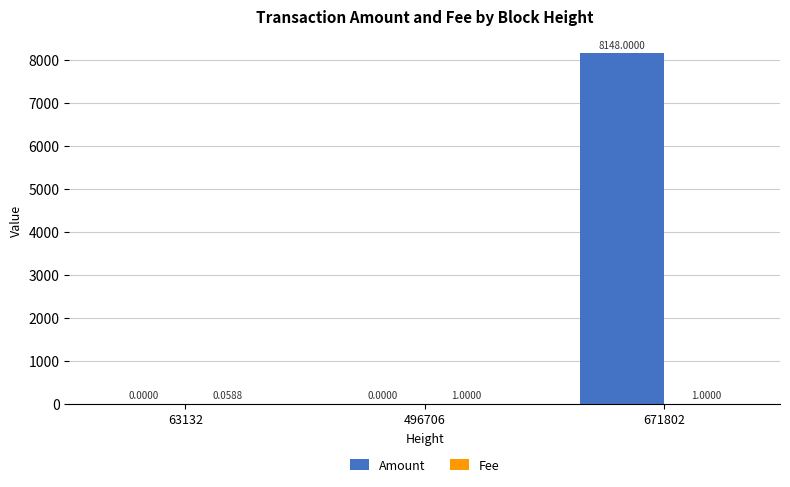

Between 63132 and 671802, which series saw the biggest shift?

Amount